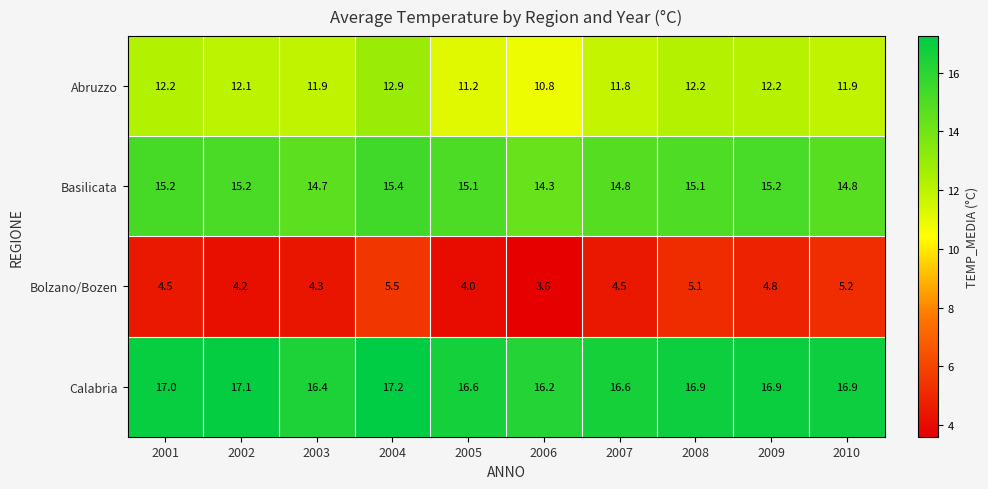

What is the total value across all series at 2006?

44.9